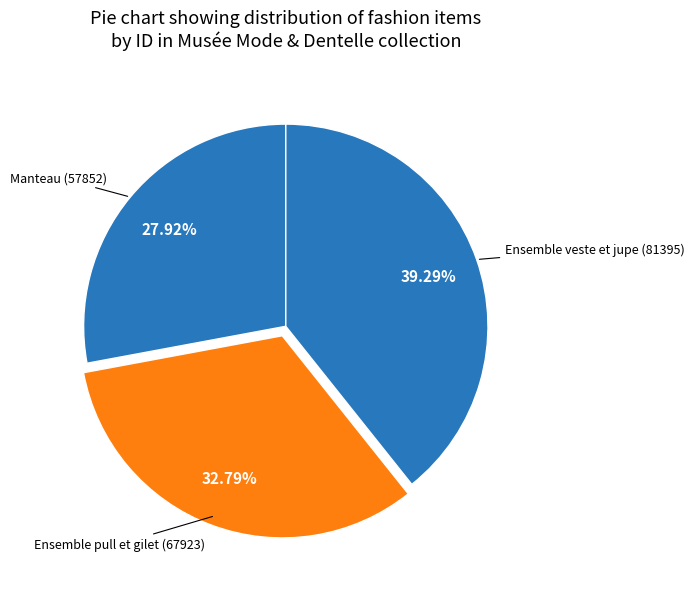

How many slices are in this pie chart?

3